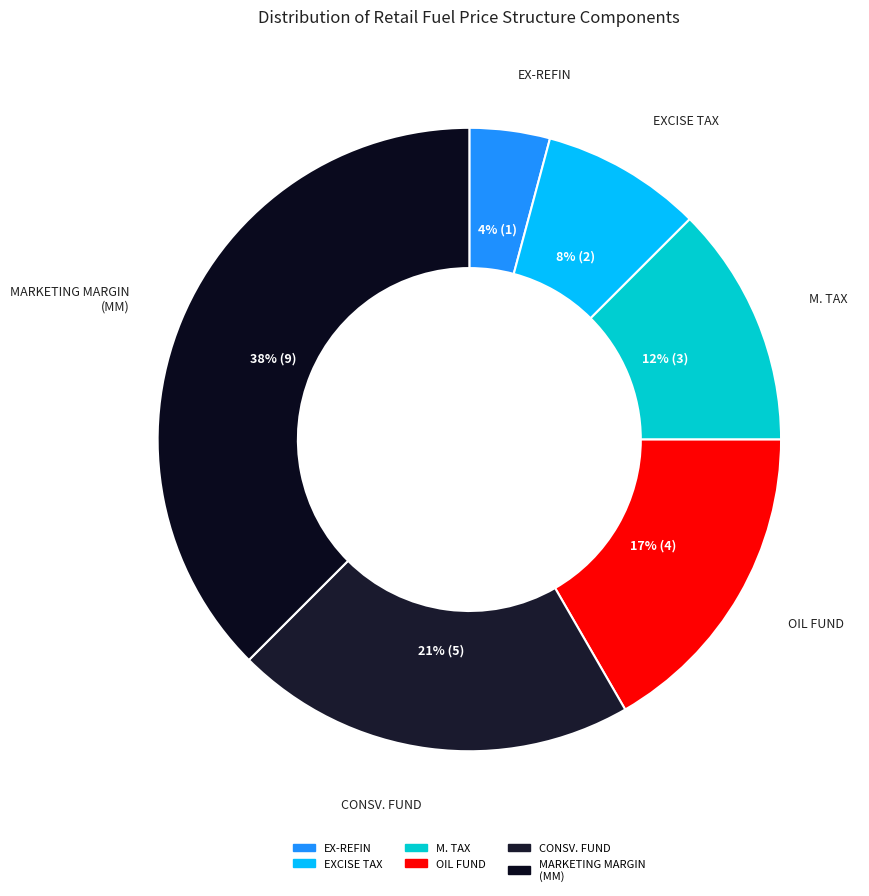

Between OIL FUND and EX-REFIN, which is larger?

OIL FUND